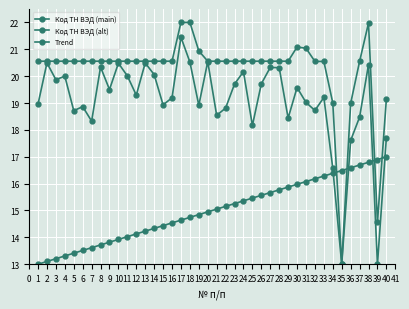

Is the value of Код ТН ВЭД (main) at 16 greater than the value of Trend at 31?

Yes